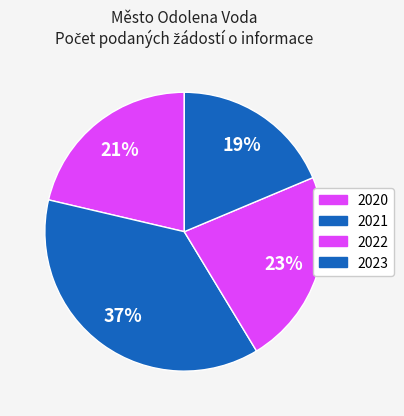

How many segments does this pie chart have?

4